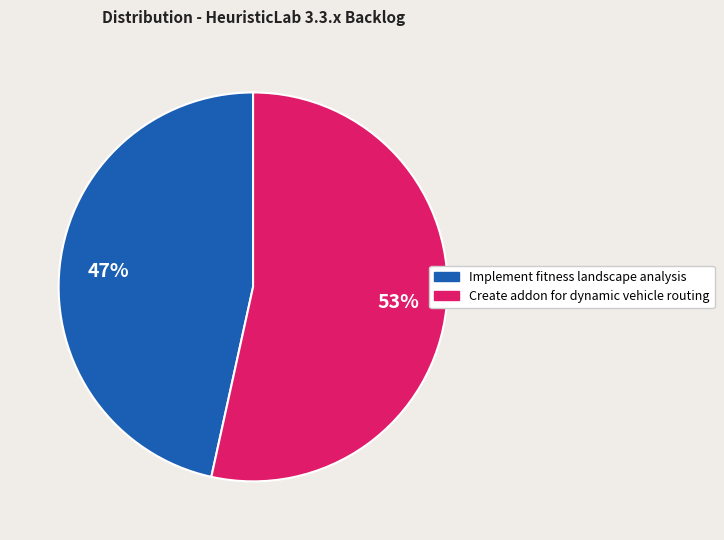

How many slices are in this pie chart?

2